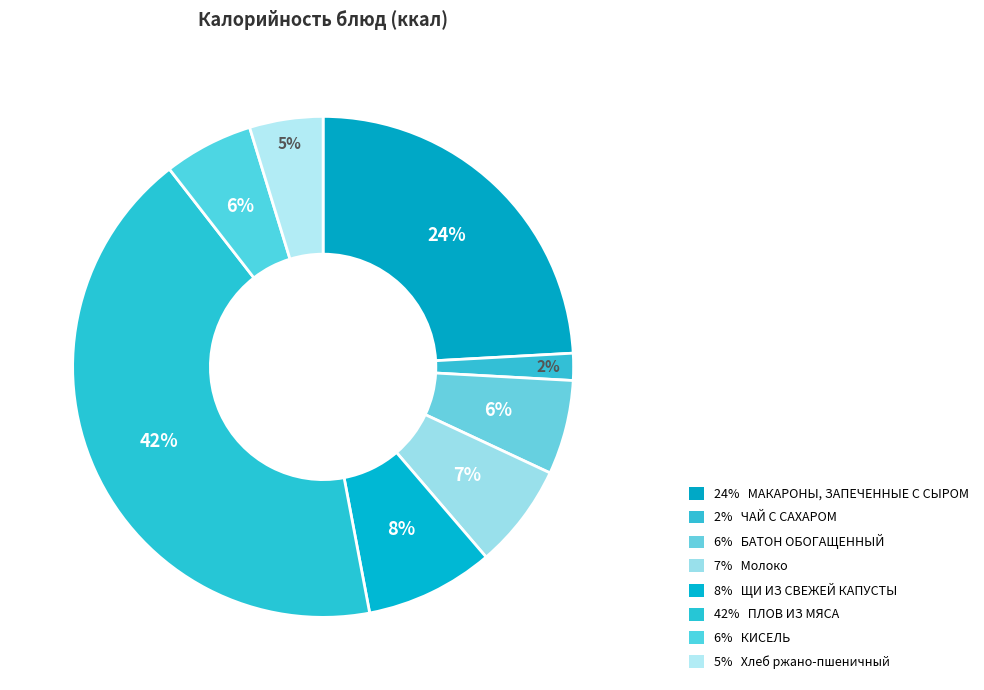

Count the number of slices in the pie.

8